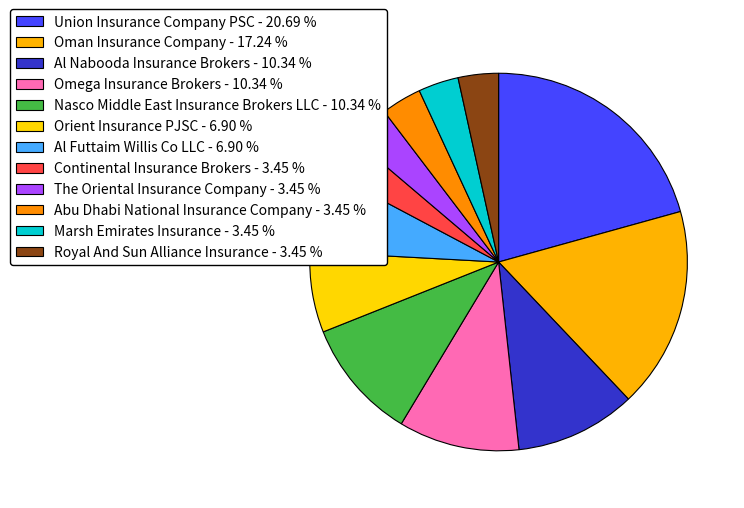

The Oman Insurance Company slice represents 24% of the pie. True or false?

False